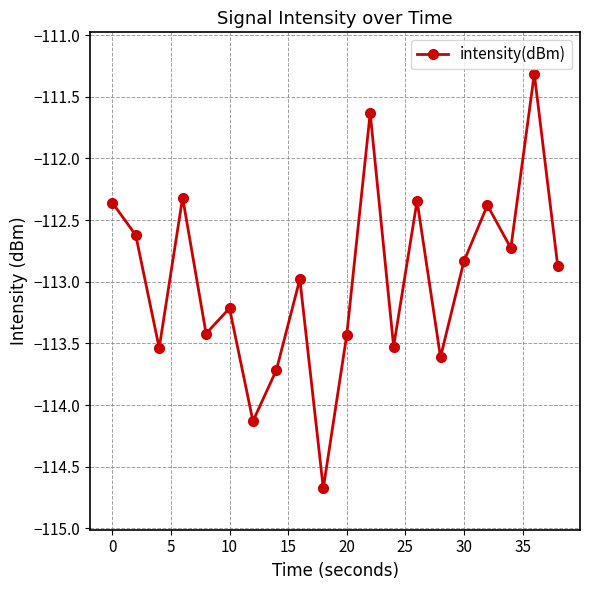

Is this an area chart (filled region under the line)?

No